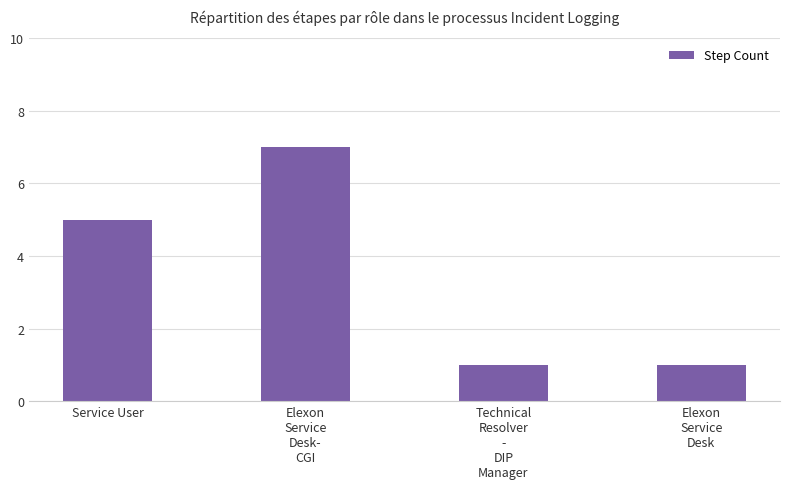

Are the bars horizontal?

No